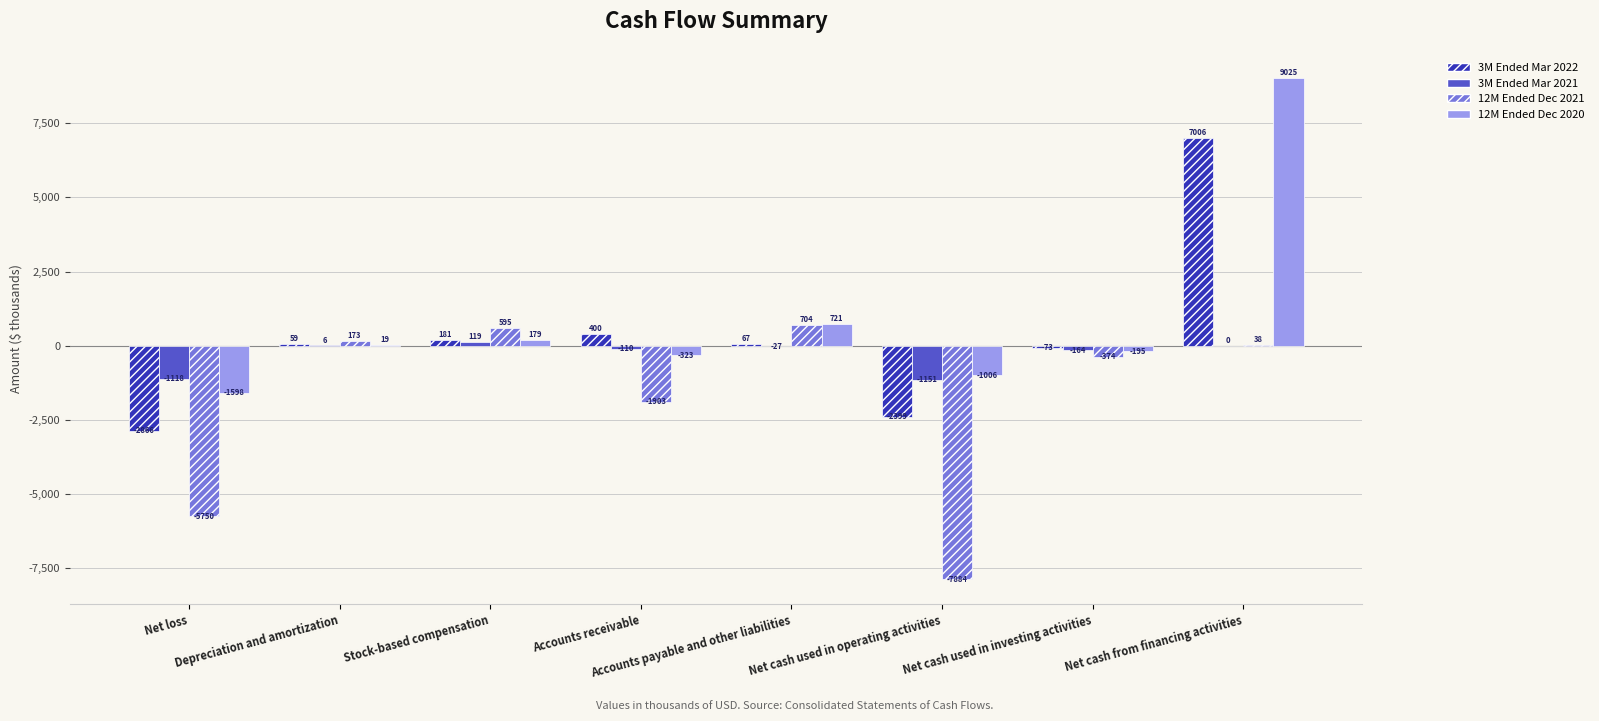

What is the greatest value displayed?

9025